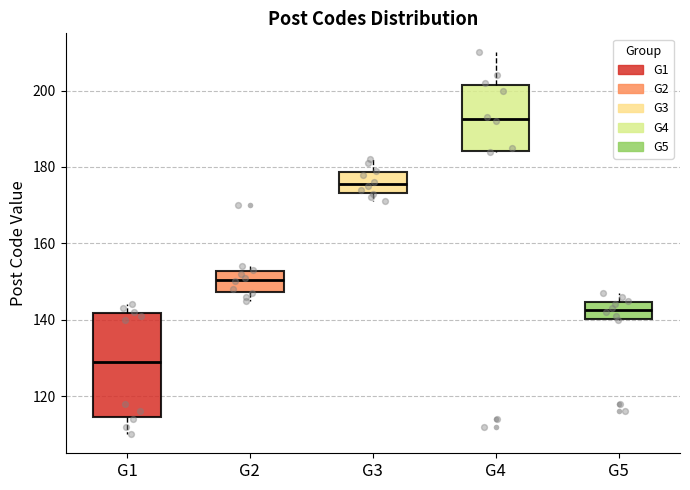

Which box is the tallest, from its lower edge to its upper edge?

G1